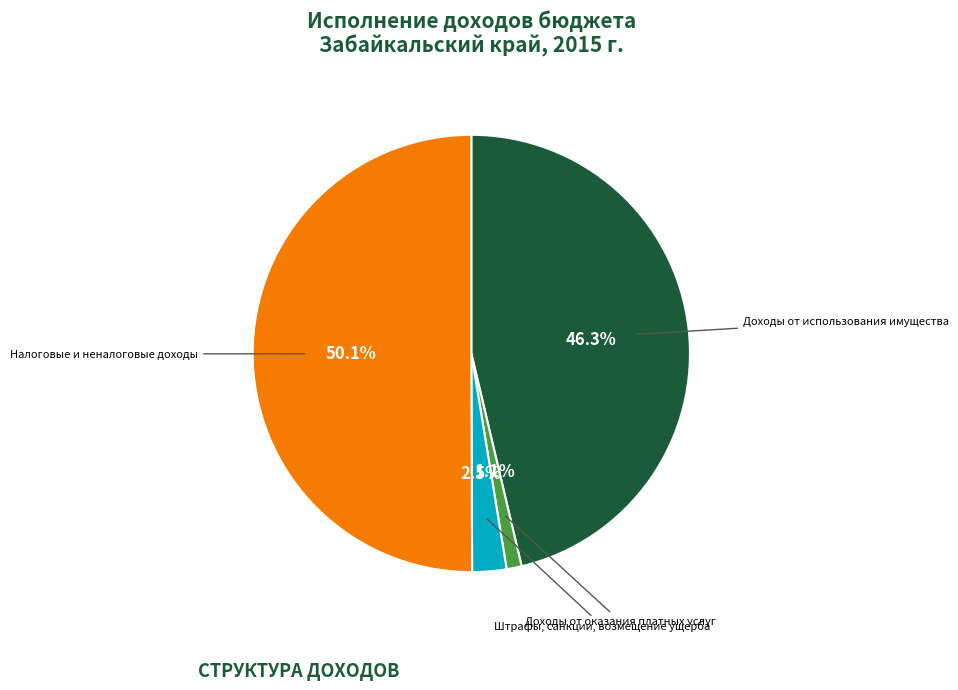

What percentage is NOT represented by Налоговые и неналоговые доходы?

49.9%